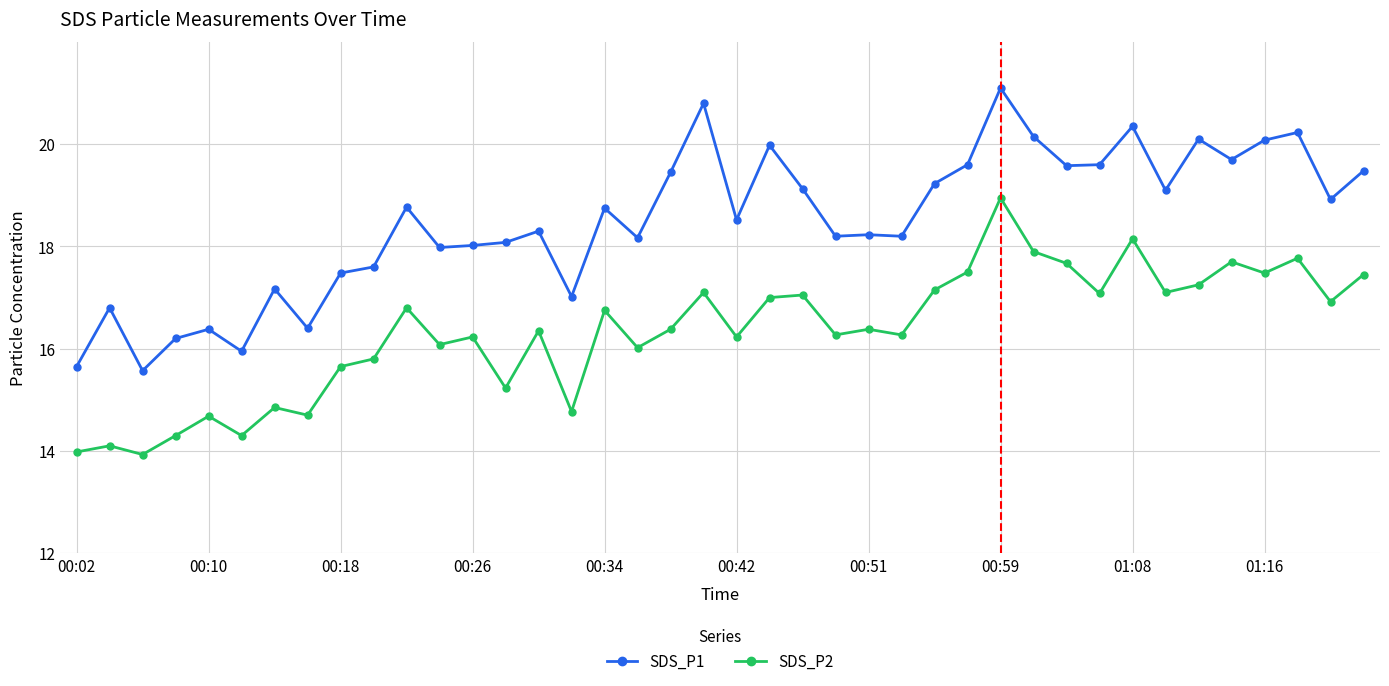

What is the value of the SDS_P1 point at the 3rd from the left?

15.6